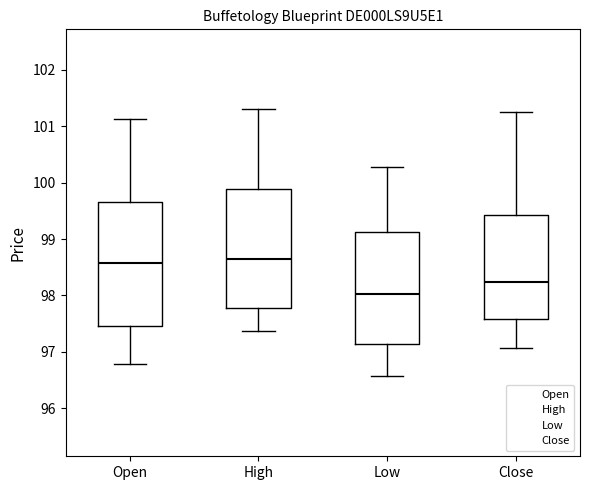

Which box has the lowest median line?

Low